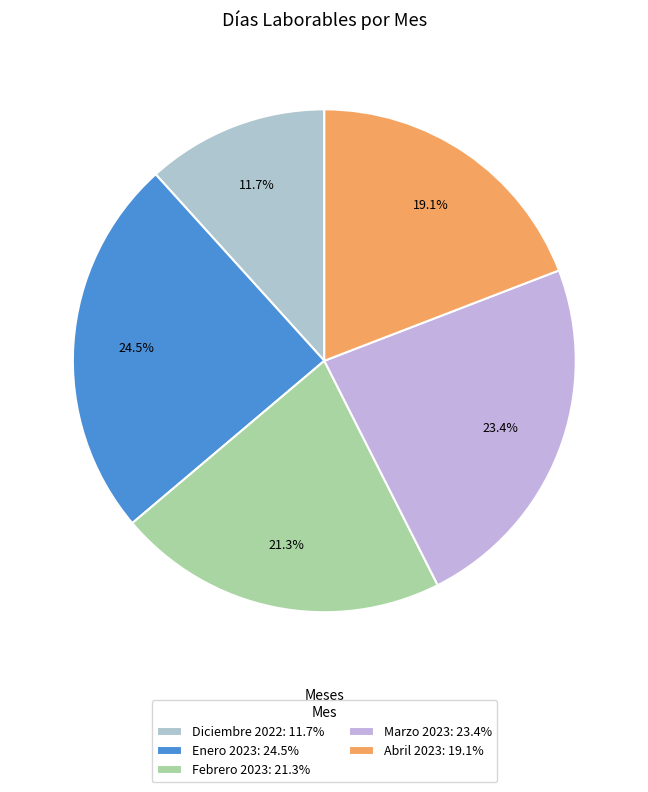

What portion of the pie excludes Enero 2023?

75.5%